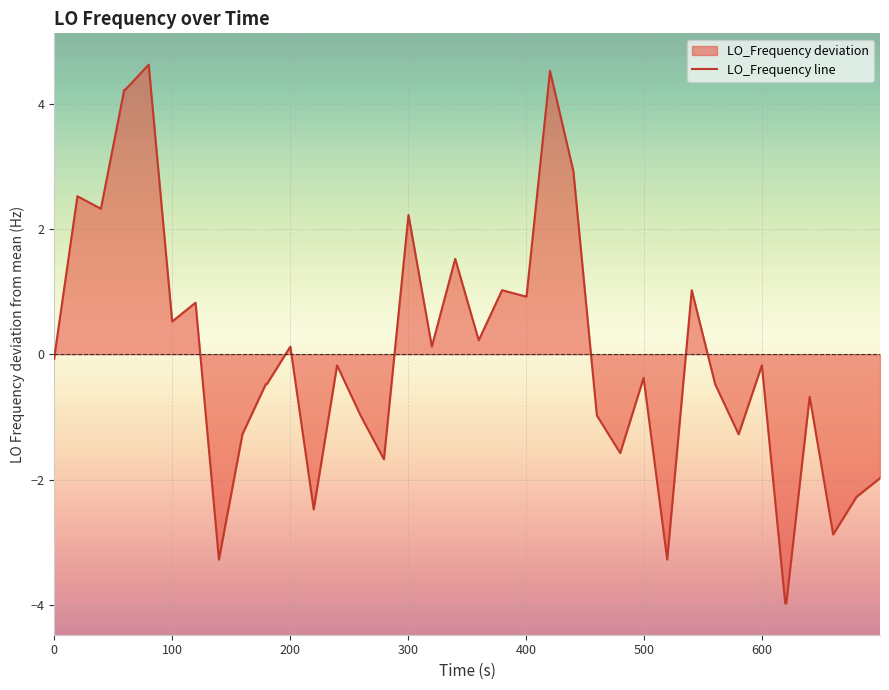

What is the difference between the maximum and minimum values?

8.6